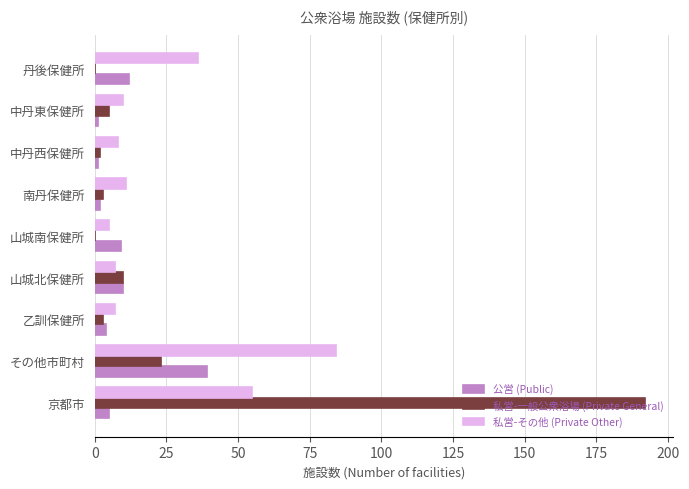

What is the highest value of the 私営-一般公衆浴場 (Private General) series?

192